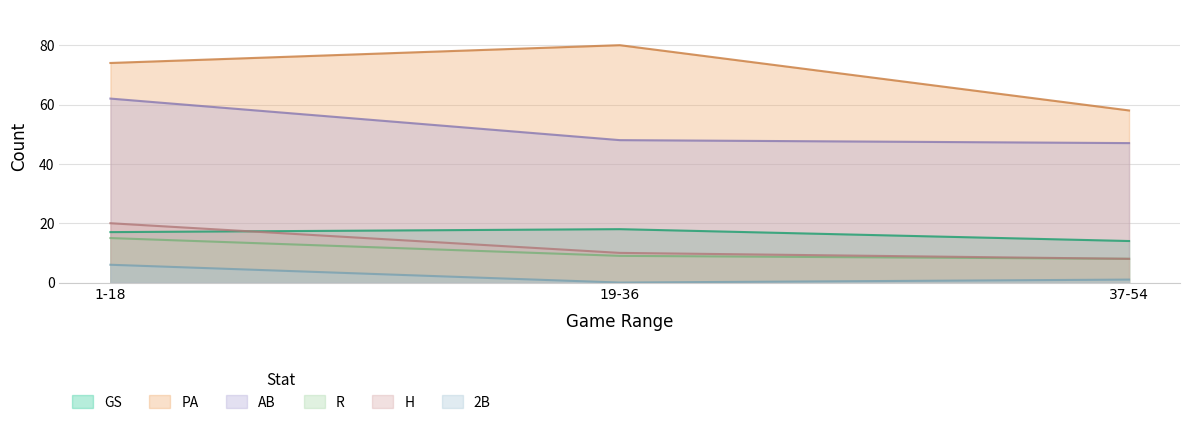

How many PA values are between 58 and 80?

3